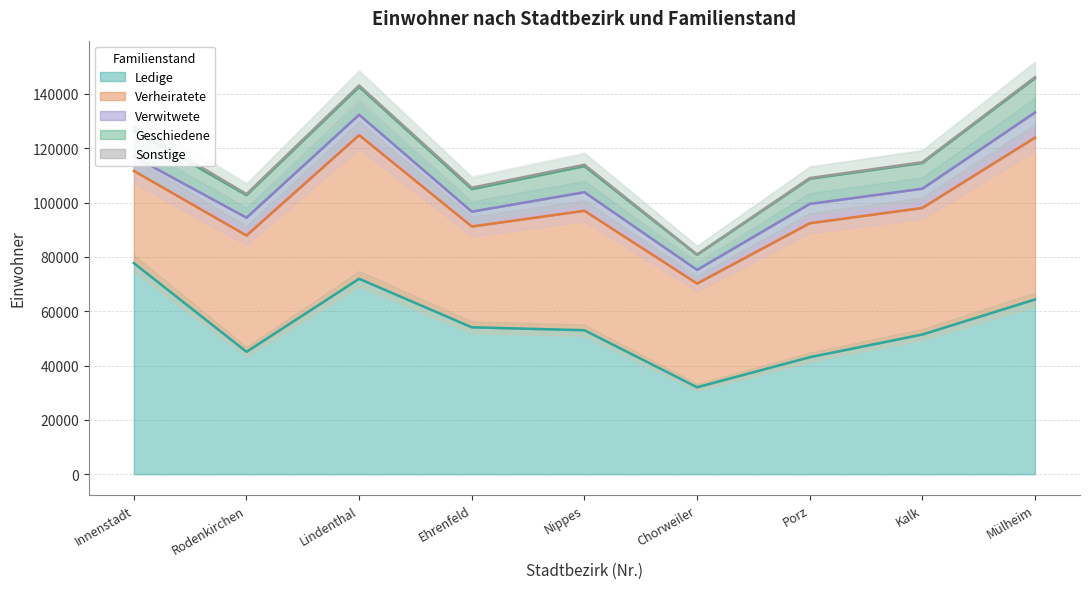

True or false: Verheiratete has a value of 20852 at 8.

False